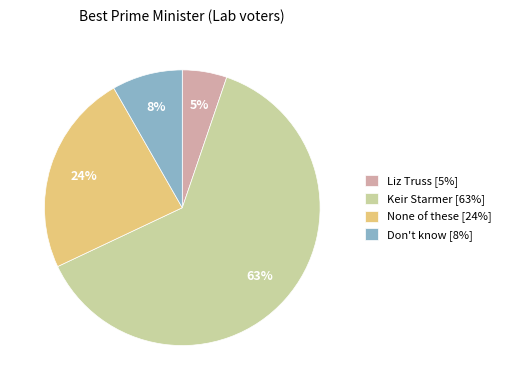

What percentage is the Liz Truss slice, to the nearest percent?

5%